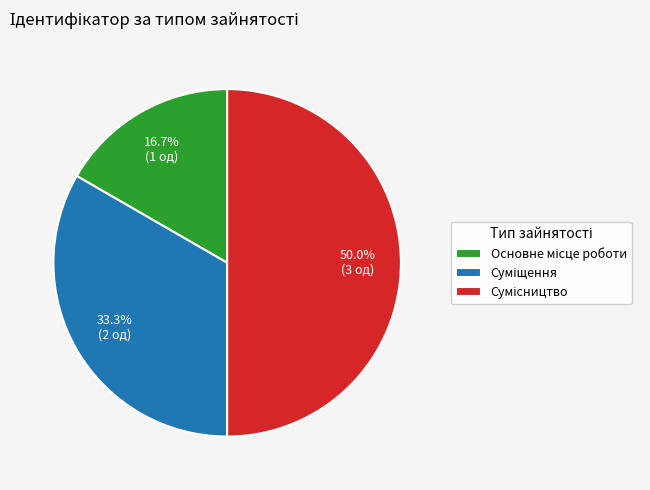

Count the number of slices in the pie.

3